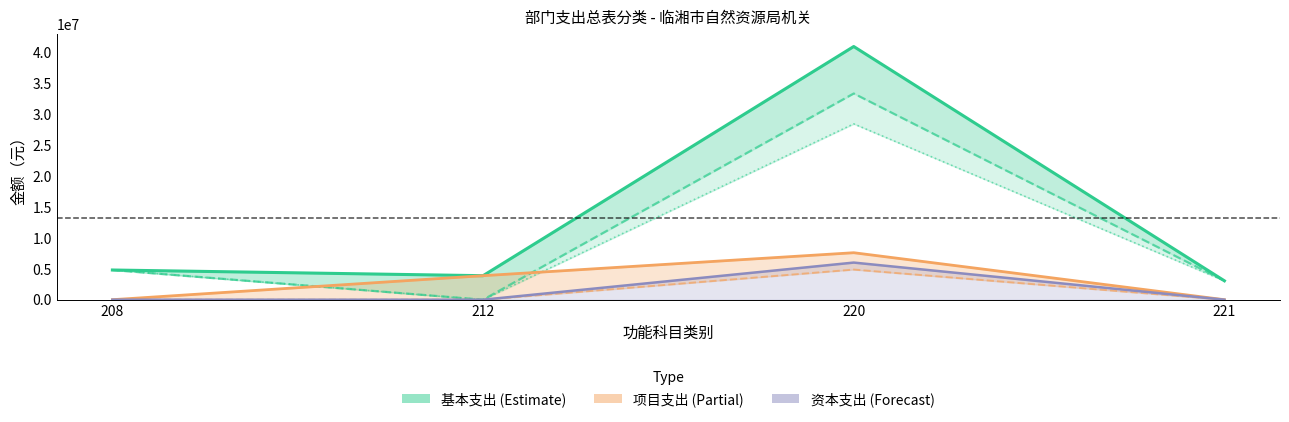

What is the spread (max minus min) of values at 212?

3880000.0